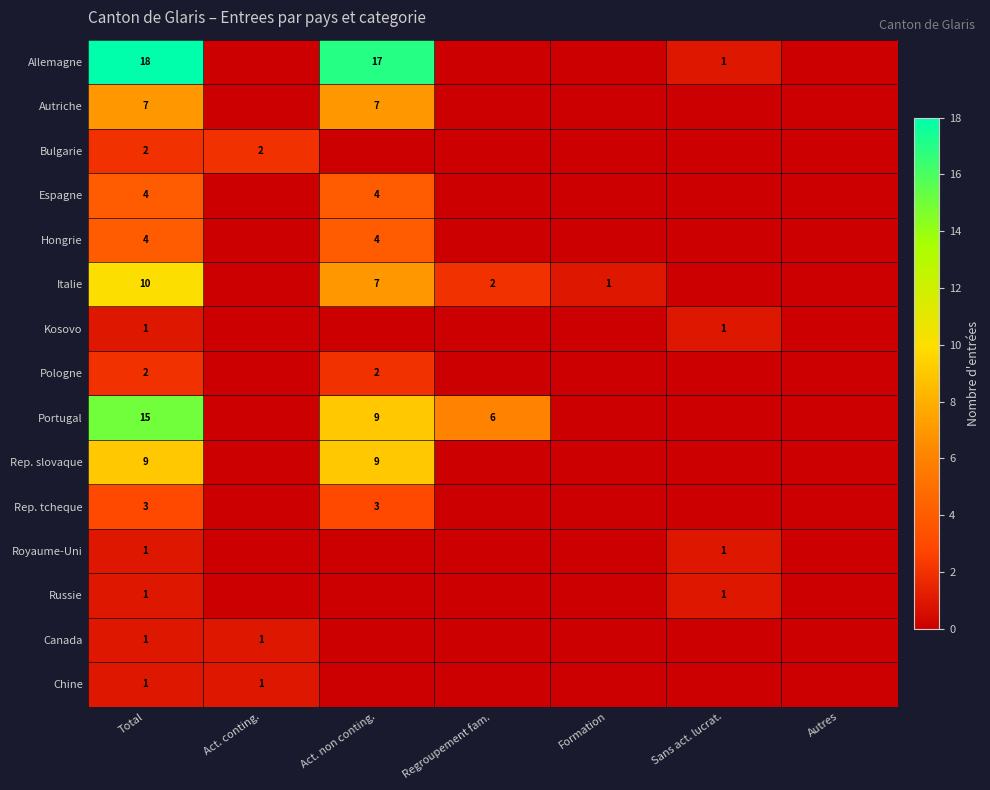

Count the number of data series in this chart.

15